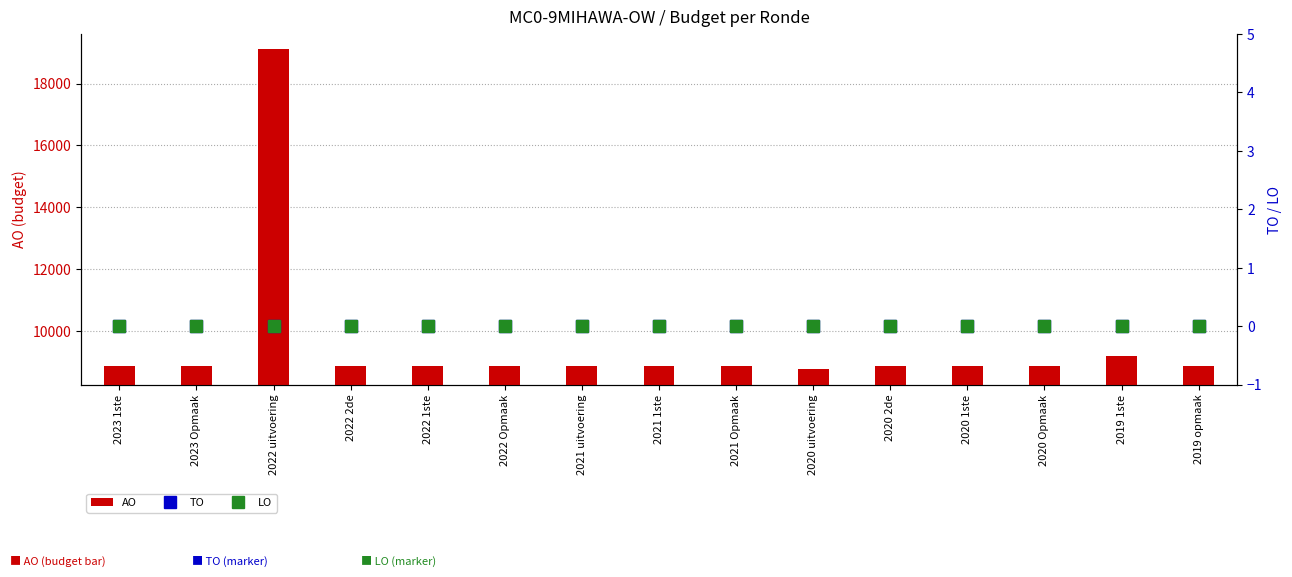

At which category is the sum across all series the highest?

2022 uitvoering